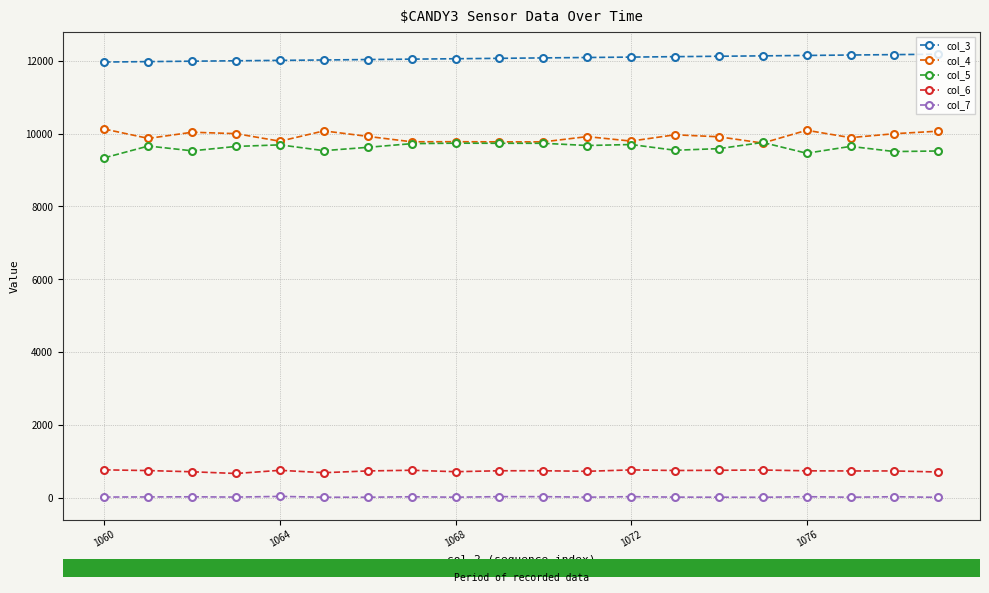

How many lines are shown in the chart?

5